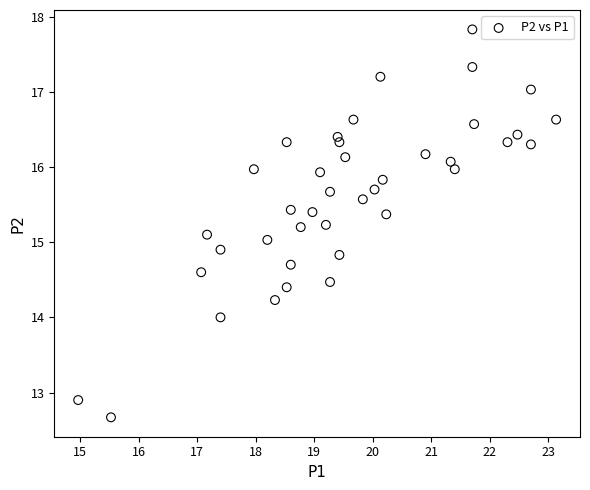

What is the range of X values (max minus min)?

8.2